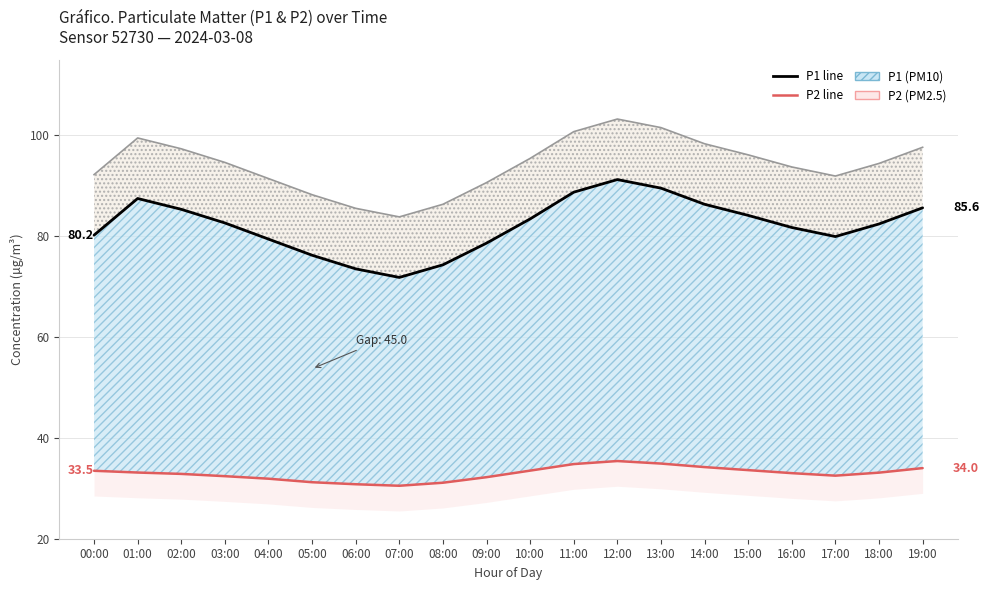

True or false: P1 top band and P1 line cross at least once.

False